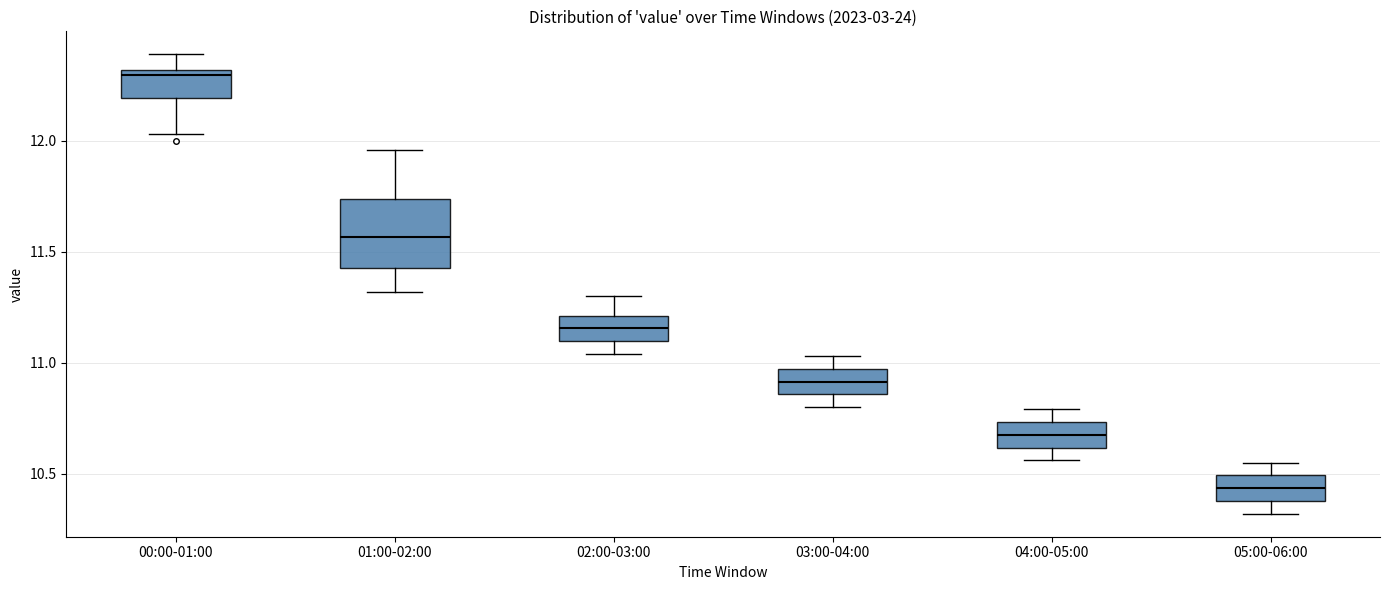

Comparing the boxes themselves (not the whiskers), which one is the tallest?

01:00-02:00